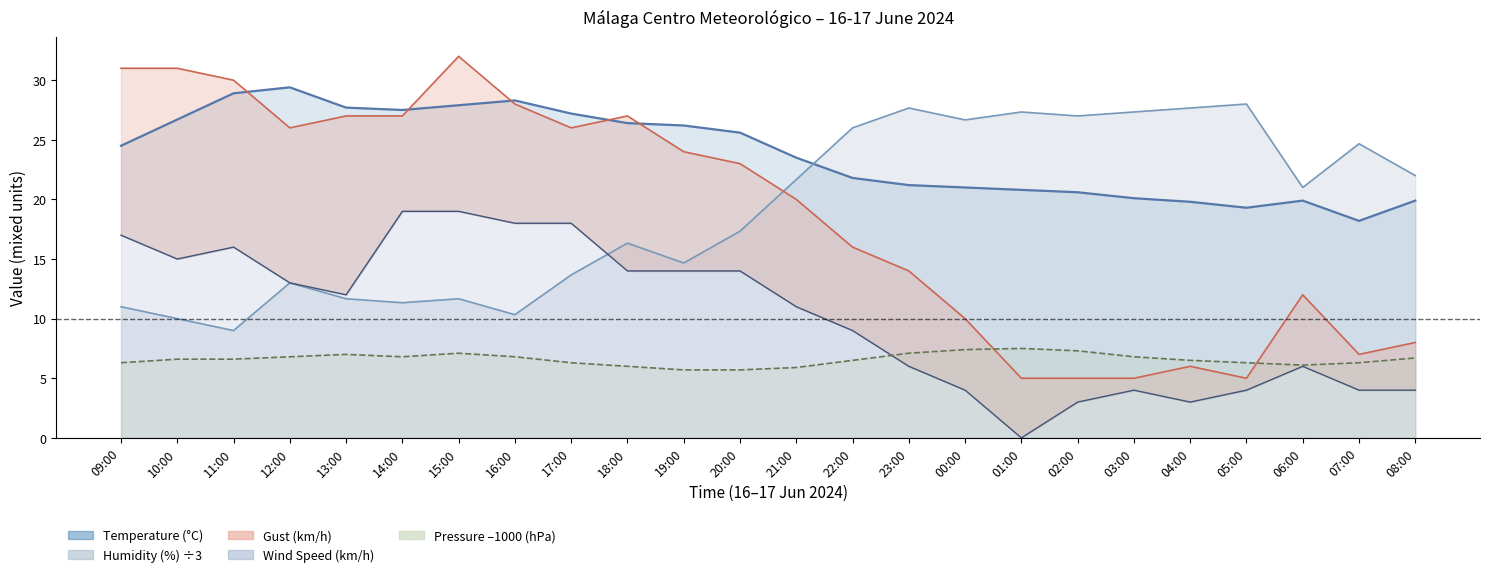

Reading left to right, what are all the values shown in this chart?

Temperature (C): 09:00=24.5	10:00=26.7	11:00=28.9	12:00=29.4	13:00=27.7	14:00=27.5	15:00=27.9	16:00=28.3	17:00=27.2	18:00=26.4	19:00=26.2	20:00=25.6	21:00=23.5	22:00=21.8	23:00=21.2	00:00=21.0	01:00=20.8	02:00=20.6	03:00=20.1	04:00=19.8	05:00=19.3	06:00=19.9	07:00=18.2	08:00=19.9
Humidity (%): 09:00=11.0	10:00=10.0	11:00=9.0	12:00=13.0	13:00=11.7	14:00=11.3	15:00=11.7	16:00=10.3	17:00=13.7	18:00=16.3	19:00=14.7	20:00=17.3	21:00=21.7	22:00=26.0	23:00=27.7	00:00=26.7	01:00=27.3	02:00=27.0	03:00=27.3	04:00=27.7	05:00=28.0	06:00=21.0	07:00=24.7	08:00=22.0
Wind Speed (km/h): 09:00=17.0	10:00=15.0	11:00=16.0	12:00=13.0	13:00=12.0	14:00=19.0	15:00=19.0	16:00=18.0	17:00=18.0	18:00=14.0	19:00=14.0	20:00=14.0	21:00=11.0	22:00=9.0	23:00=6.0	00:00=4.0	01:00=0.0	02:00=3.0	03:00=4.0	04:00=3.0	05:00=4.0	06:00=6.0	07:00=4.0	08:00=4.0
Pressure (hPa): 09:00=6.3	10:00=6.6	11:00=6.6	12:00=6.8	13:00=7.0	14:00=6.8	15:00=7.1	16:00=6.8	17:00=6.3	18:00=6.0	19:00=5.7	20:00=5.7	21:00=5.9	22:00=6.5	23:00=7.1	00:00=7.4	01:00=7.5	02:00=7.3	03:00=6.8	04:00=6.5	05:00=6.3	06:00=6.1	07:00=6.3	08:00=6.7
Gust (km/h): 09:00=31.0	10:00=31.0	11:00=30.0	12:00=26.0	13:00=27.0	14:00=27.0	15:00=32.0	16:00=28.0	17:00=26.0	18:00=27.0	19:00=24.0	20:00=23.0	21:00=20.0	22:00=16.0	23:00=14.0	00:00=10.0	01:00=5.0	02:00=5.0	03:00=5.0	04:00=6.0	05:00=5.0	06:00=12.0	07:00=7.0	08:00=8.0